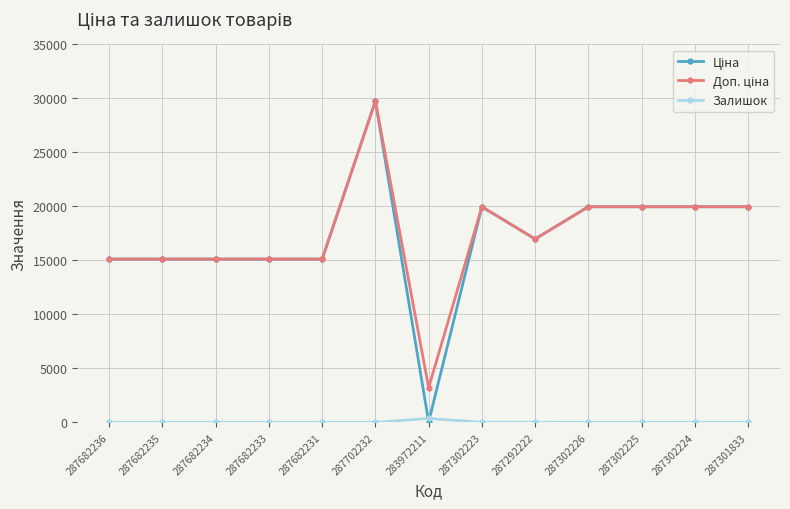

What is the difference between the highest and lowest values at 287302225?

19964.2